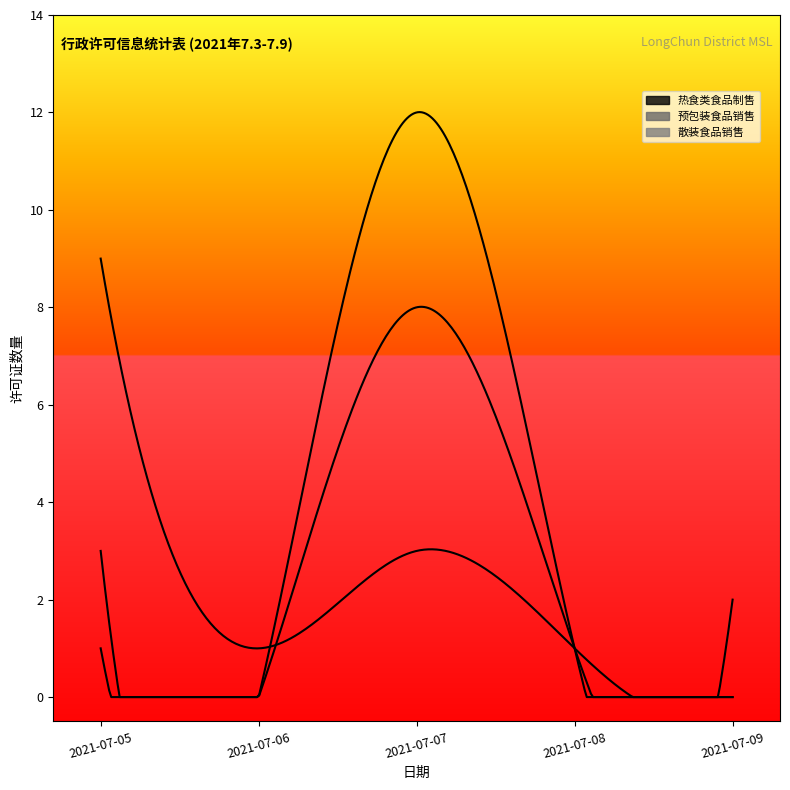

How many positive values does the 预包装食品销售 series have?

4